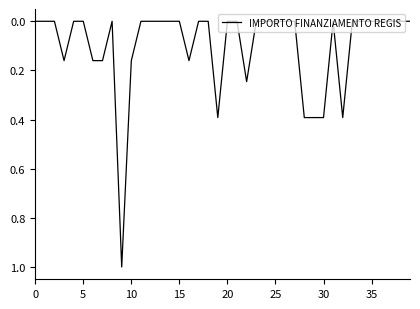

What is the maximum value shown in the chart?

1.0